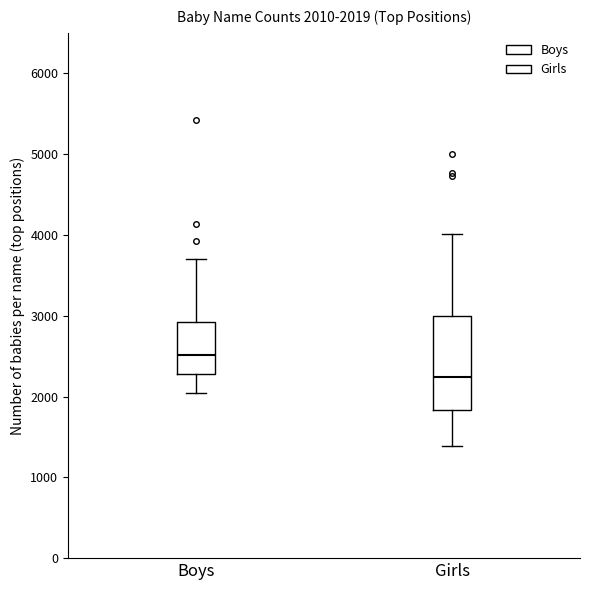

Which box is the tallest, from its lower edge to its upper edge?

Girls